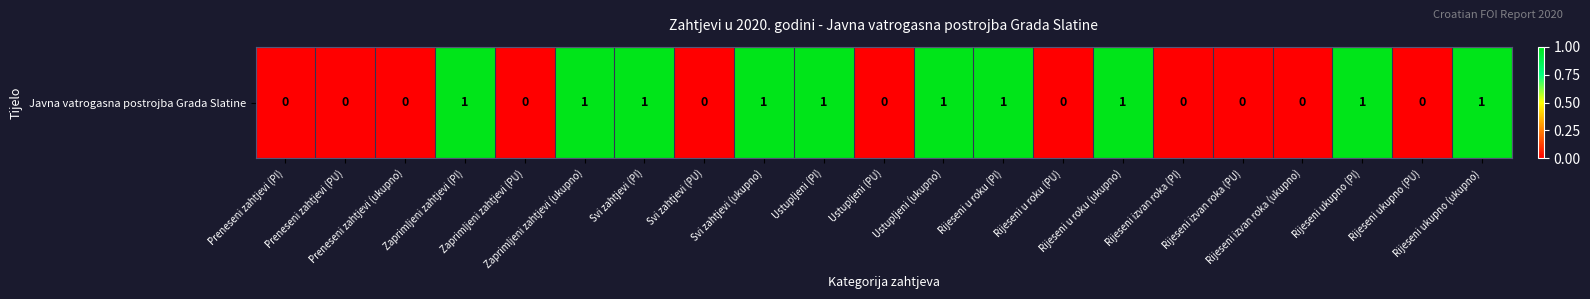

What is the difference between the maximum and minimum values?

1